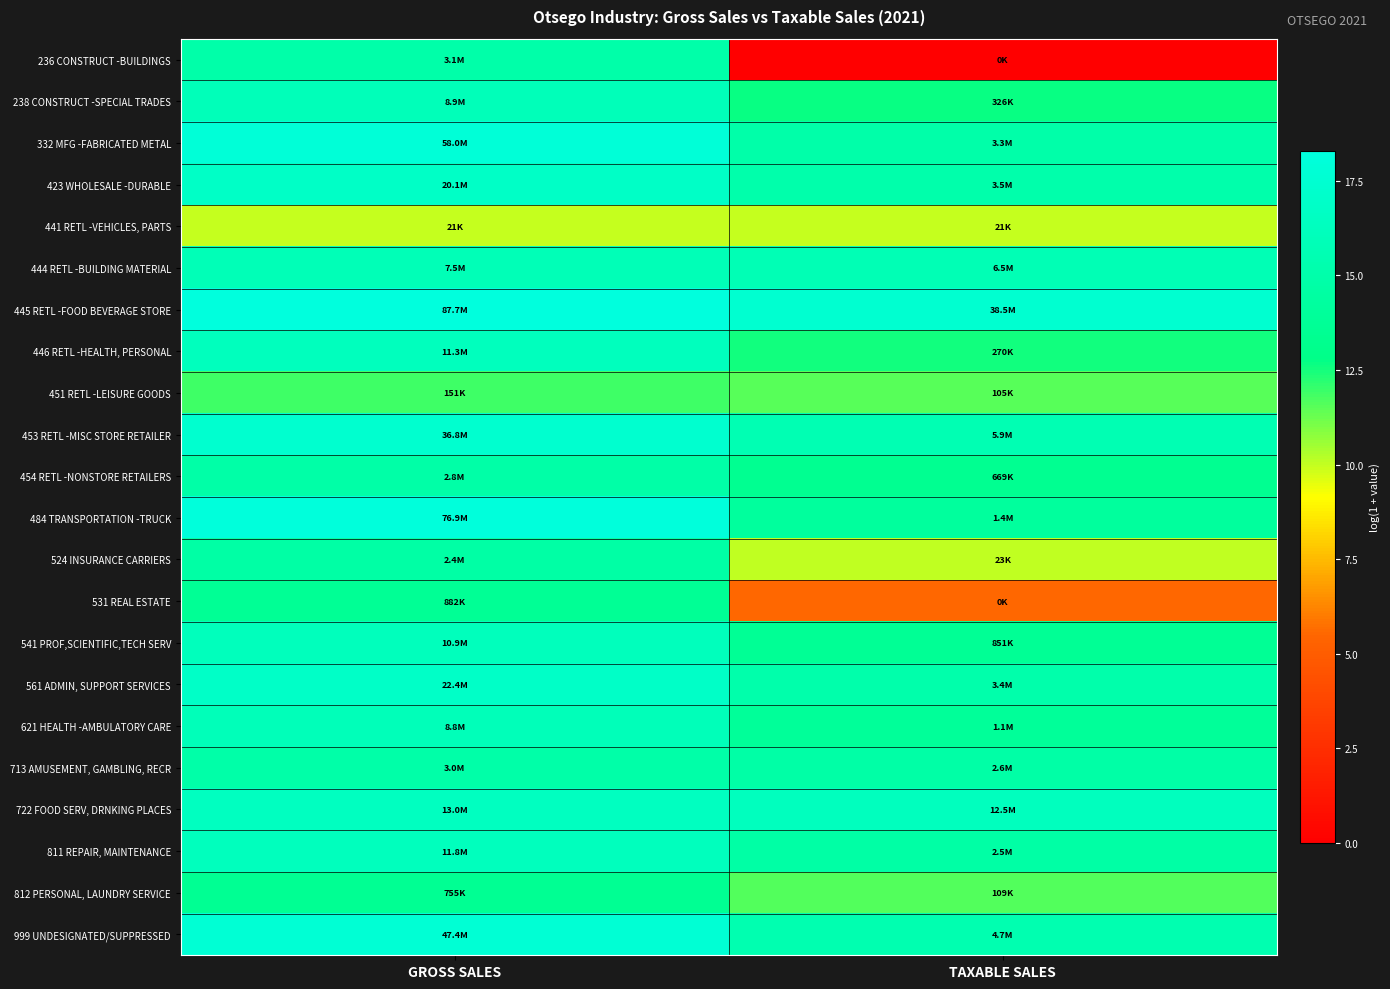

Reading right to left, transcribe all the data shown in this chart.

236 CONSTRUCT -BUILDINGS: TAXABLE SALES=0.0	GROSS SALES=15.0
238 CONSTRUCT -SPECIAL TRADES: TAXABLE SALES=12.7	GROSS SALES=16.0
332 MFG -FABRICATED METAL: TAXABLE SALES=15.0	GROSS SALES=17.9
423 WHOLESALE -DURABLE: TAXABLE SALES=15.1	GROSS SALES=16.8
441 RETL -VEHICLES, PARTS: TAXABLE SALES=9.9	GROSS SALES=9.9
444 RETL -BUILDING MATERIAL: TAXABLE SALES=15.7	GROSS SALES=15.8
445 RETL -FOOD BEVERAGE STORE: TAXABLE SALES=17.5	GROSS SALES=18.3
446 RETL -HEALTH, PERSONAL: TAXABLE SALES=12.5	GROSS SALES=16.2
451 RETL -LEISURE GOODS: TAXABLE SALES=11.6	GROSS SALES=11.9
453 RETL -MISC STORE RETAILER: TAXABLE SALES=15.6	GROSS SALES=17.4
454 RETL -NONSTORE RETAILERS: TAXABLE SALES=13.4	GROSS SALES=14.9
484 TRANSPORTATION -TRUCK: TAXABLE SALES=14.2	GROSS SALES=18.2
524 INSURANCE CARRIERS: TAXABLE SALES=10.0	GROSS SALES=14.7
531 REAL ESTATE: TAXABLE SALES=5.5	GROSS SALES=13.7
541 PROF,SCIENTIFIC,TECH SERV: TAXABLE SALES=13.7	GROSS SALES=16.2
561 ADMIN, SUPPORT SERVICES: TAXABLE SALES=15.0	GROSS SALES=16.9
621 HEALTH -AMBULATORY CARE: TAXABLE SALES=13.9	GROSS SALES=16.0
713 AMUSEMENT, GAMBLING, RECR: TAXABLE SALES=14.8	GROSS SALES=14.9
722 FOOD SERV, DRNKING PLACES: TAXABLE SALES=16.3	GROSS SALES=16.4
811 REPAIR, MAINTENANCE: TAXABLE SALES=14.7	GROSS SALES=16.3
812 PERSONAL, LAUNDRY SERVICE: TAXABLE SALES=11.6	GROSS SALES=13.5
999 UNDESIGNATED/SUPPRESSED: TAXABLE SALES=15.4	GROSS SALES=17.7